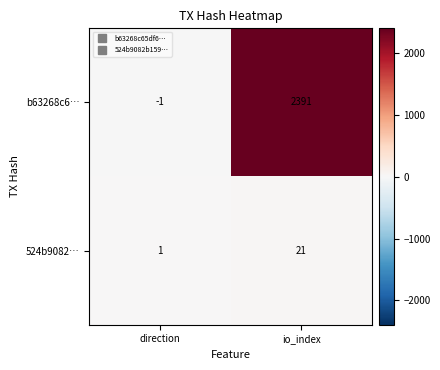

Where is 524b9082… nearest to the value 11?

direction